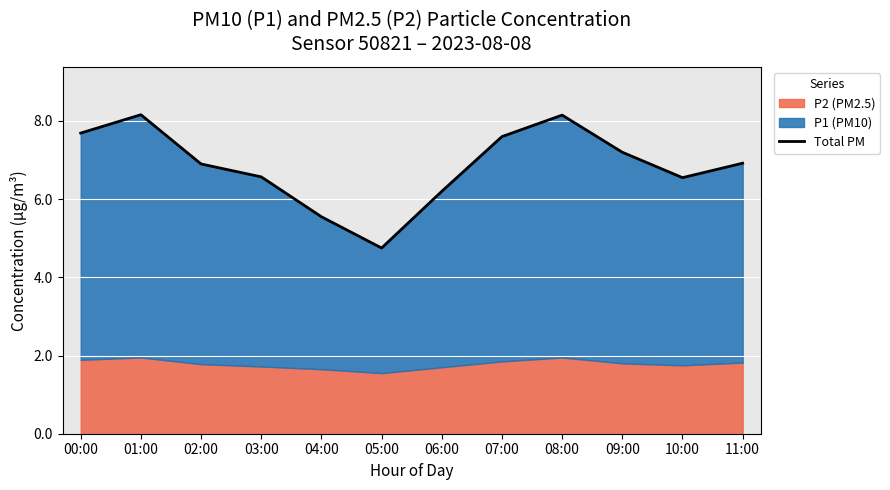

What is the ratio of the value at 06:00 to the value at 05:00?

1.3